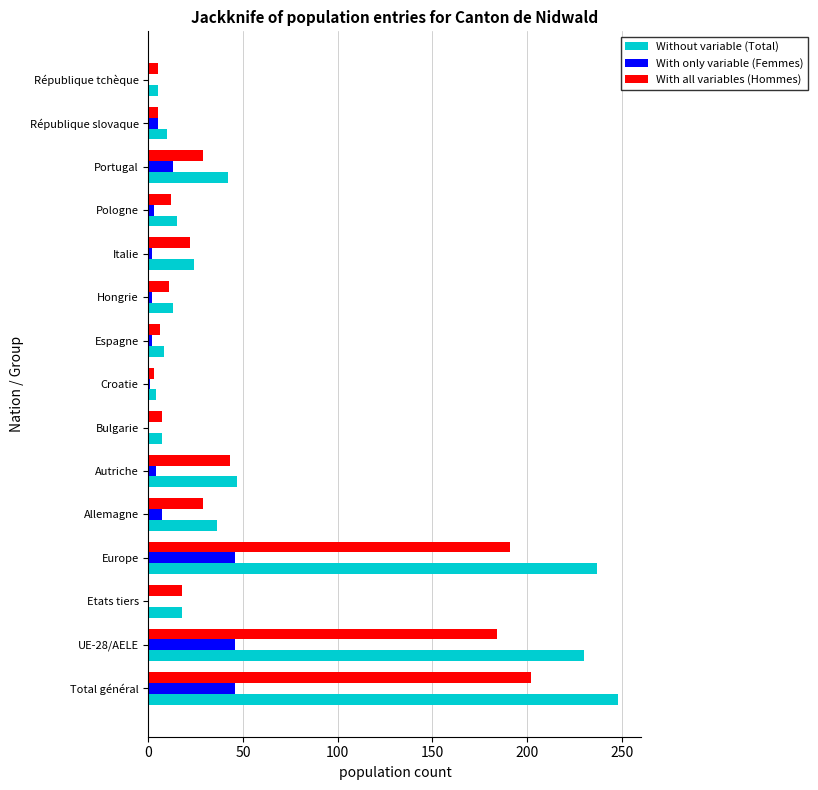

Which series has the largest total across all categories?

Without variable (Total)